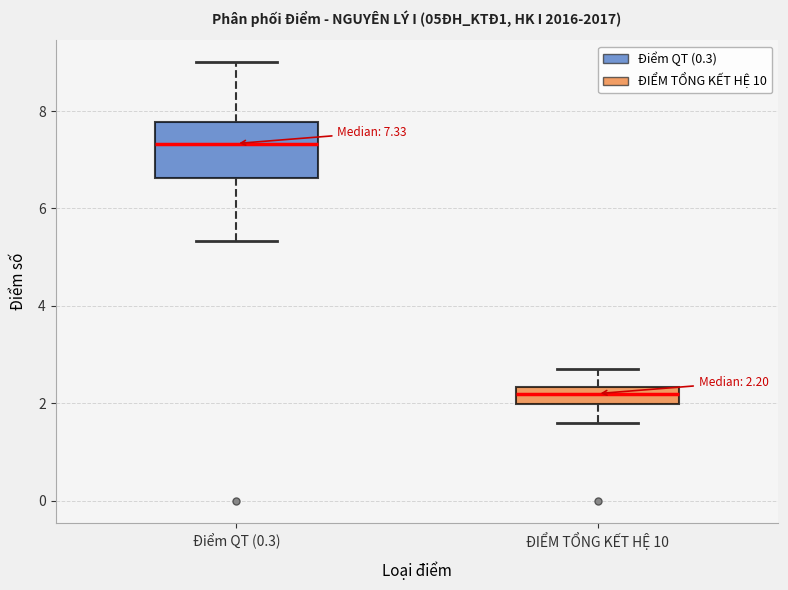

Which box has the highest median line?

Điểm QT (0.3)